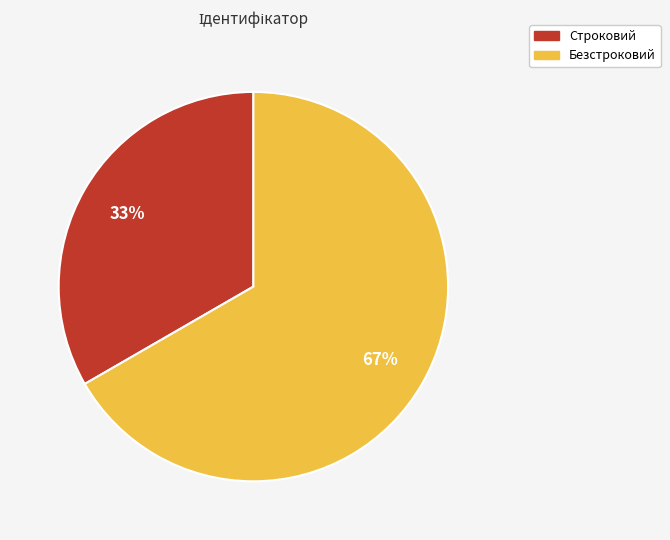

To the nearest percent, what portion does Строковий represent?

33%